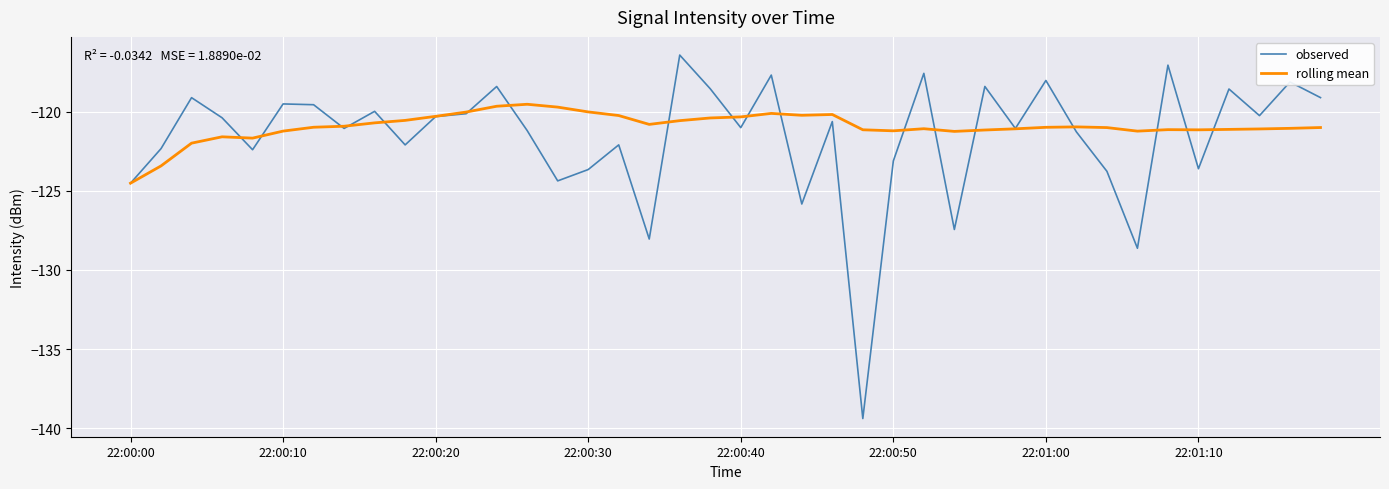

What is the greatest value displayed?

-116.4